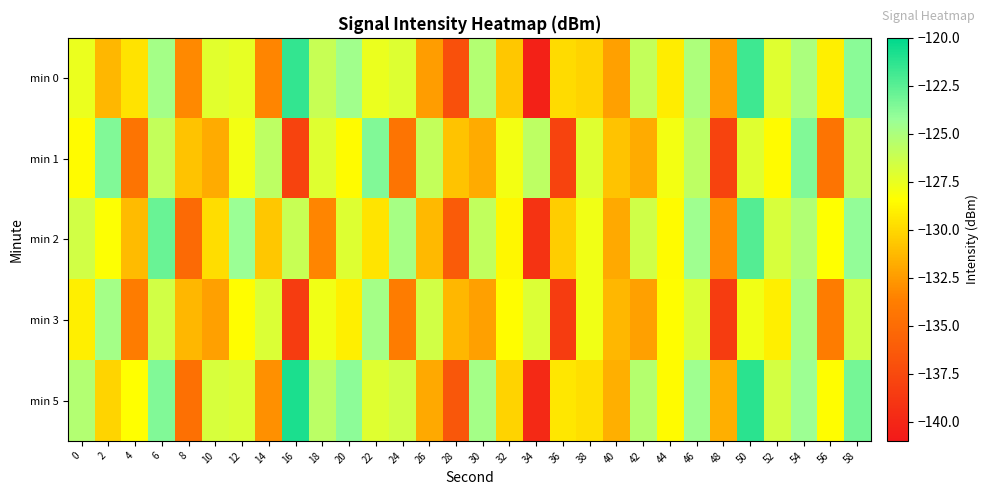

What is the greatest value displayed?

-120.8